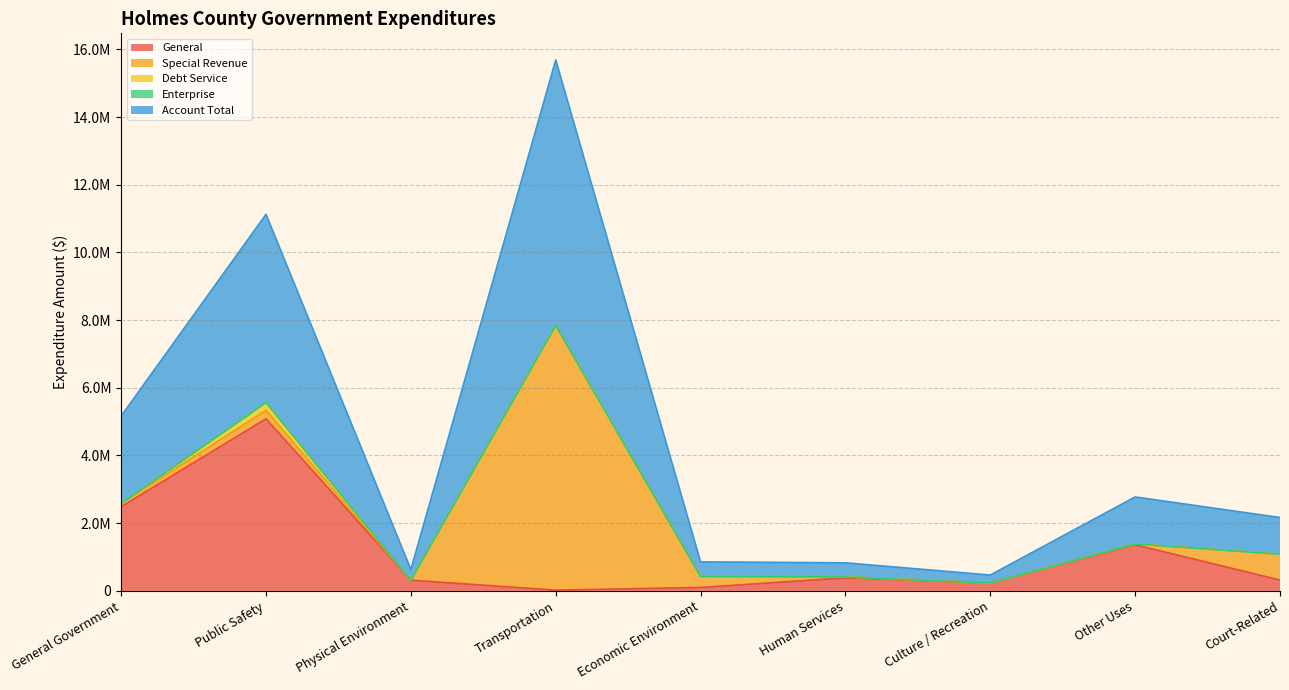

What are all the series names shown in the legend?

General, Special Revenue, Debt Service, Enterprise, Account Total